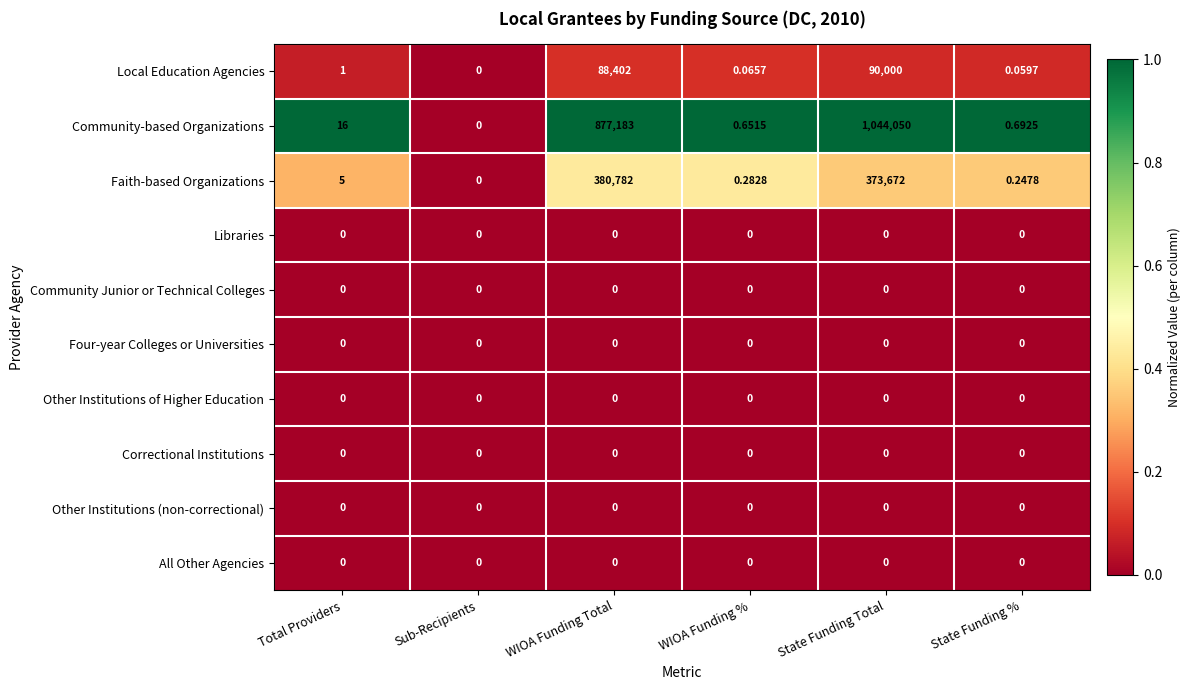

Where is Community-based Organizations nearest to the value 522025?

WIOA Funding Total